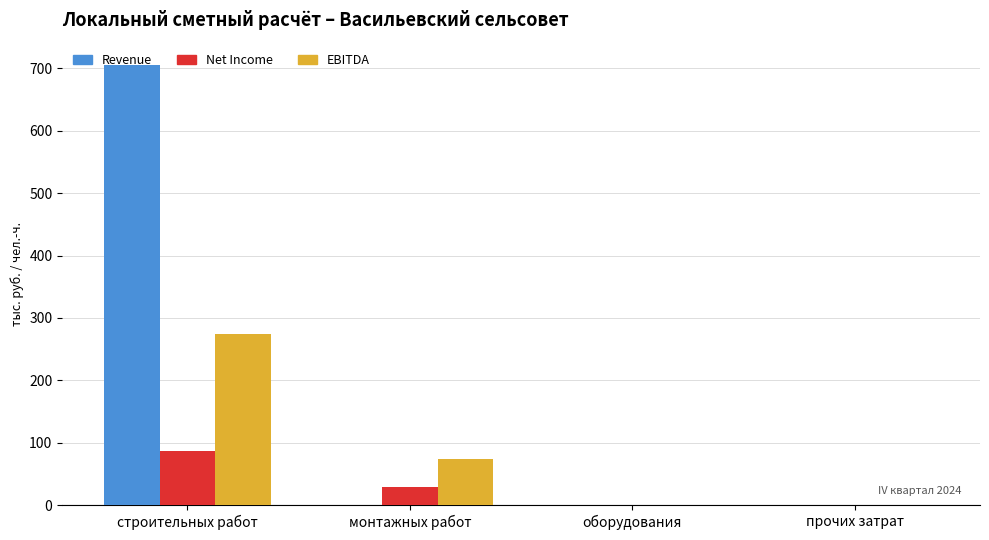

Reading left to right, list all the values displayed in this chart.

Revenue: строительных работ=706.1	монтажных работ=0.0	оборудования=0.0	прочих затрат=0.0
Net Income: строительных работ=87.0	монтажных работ=28.8	оборудования=0.0	прочих затрат=0.0
EBITDA: строительных работ=275.0	монтажных работ=74.0	оборудования=0.0	прочих затрат=0.0